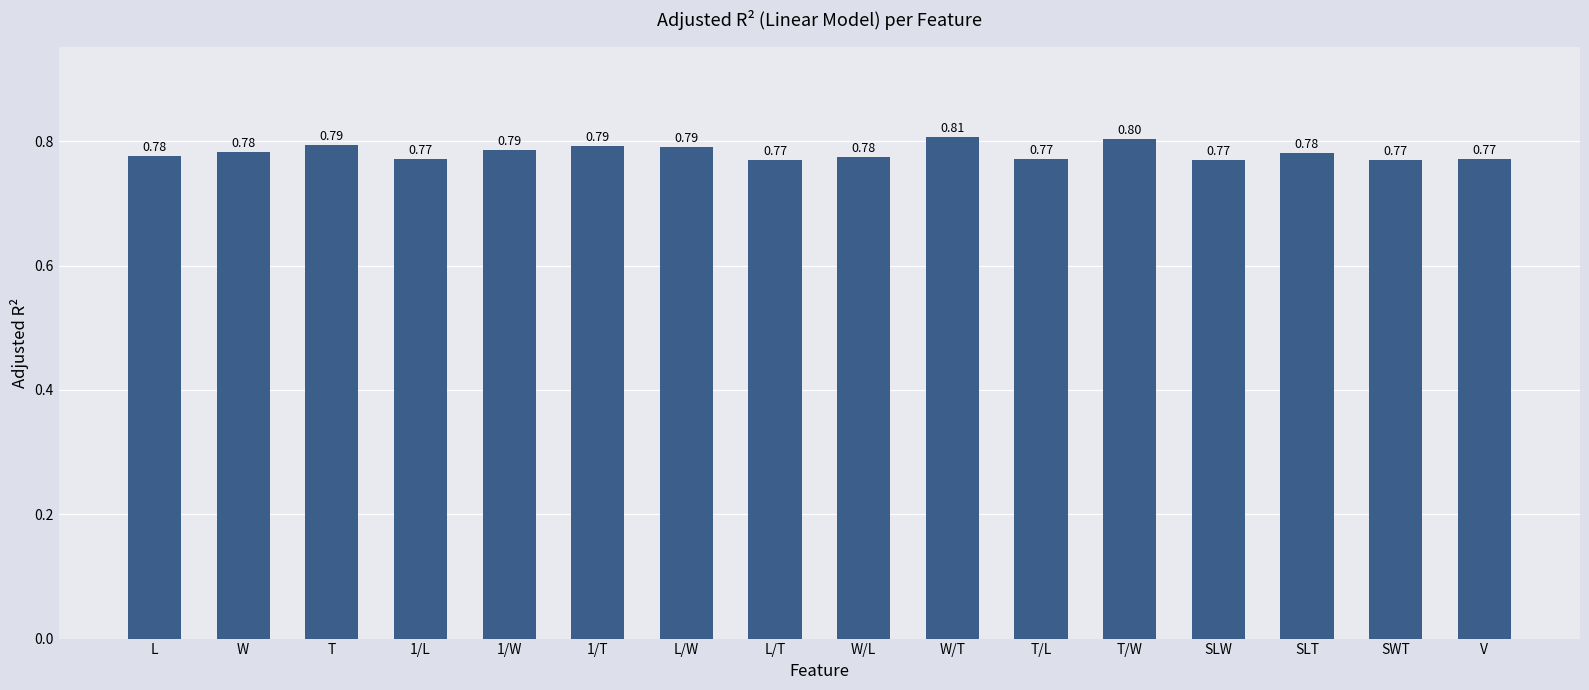

How many bars are there in total?

16